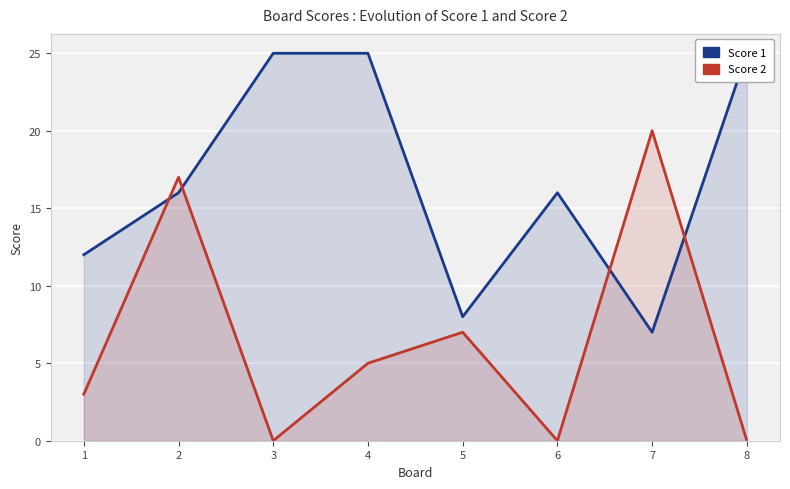

List the series in order of their overall mean, lowest first.

Score 2, Score 1